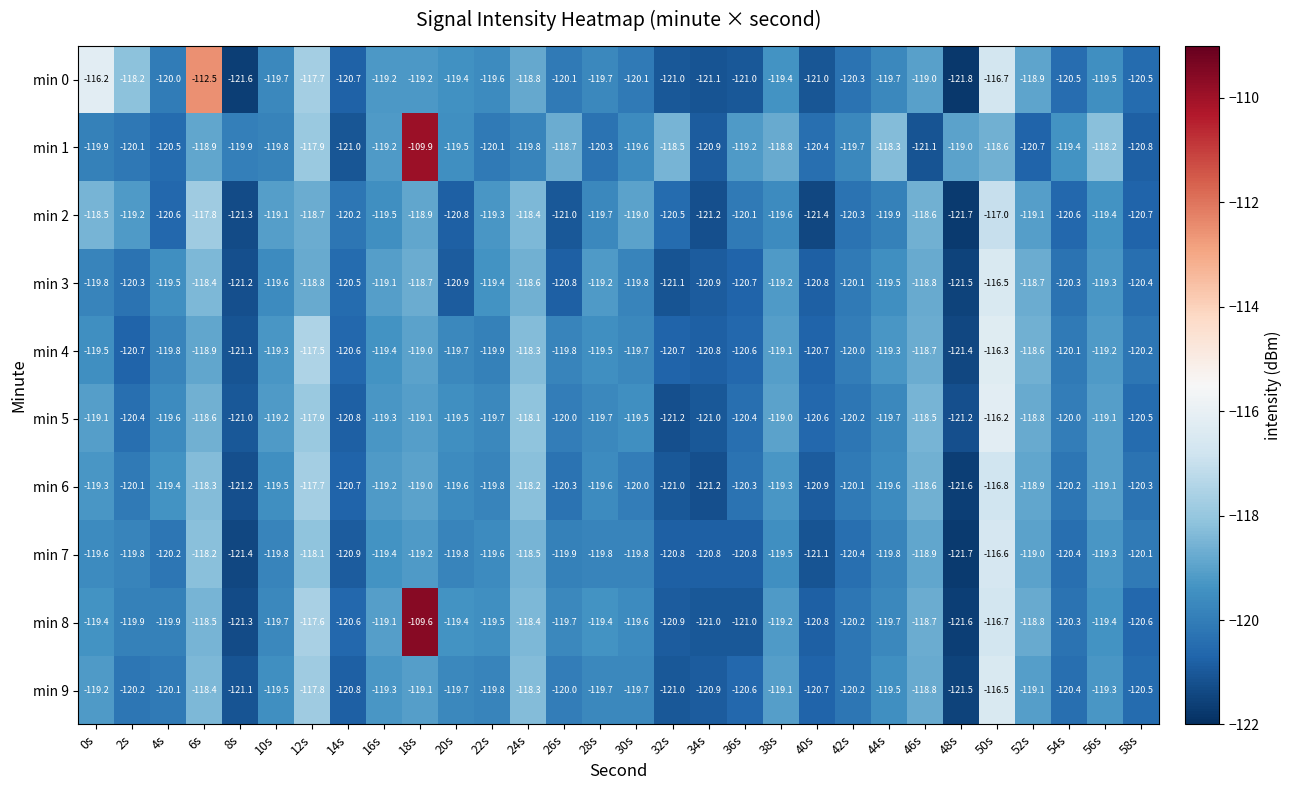

How many series are shown in this chart?

10